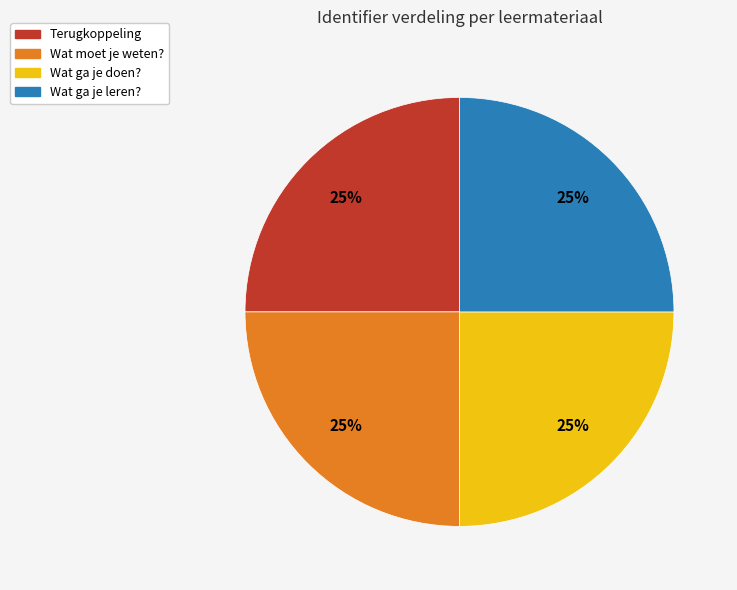

Is there a majority slice in this chart?

No